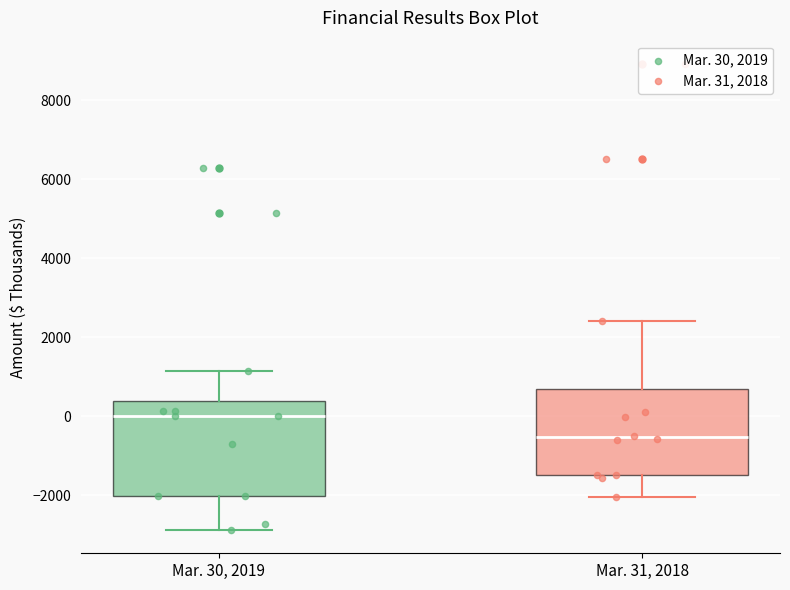

Where is the lower edge of the box for Mar. 31, 2018 on the y-axis? The values are not printed on the chart, so give them approximately, as read against the axis.

-1400